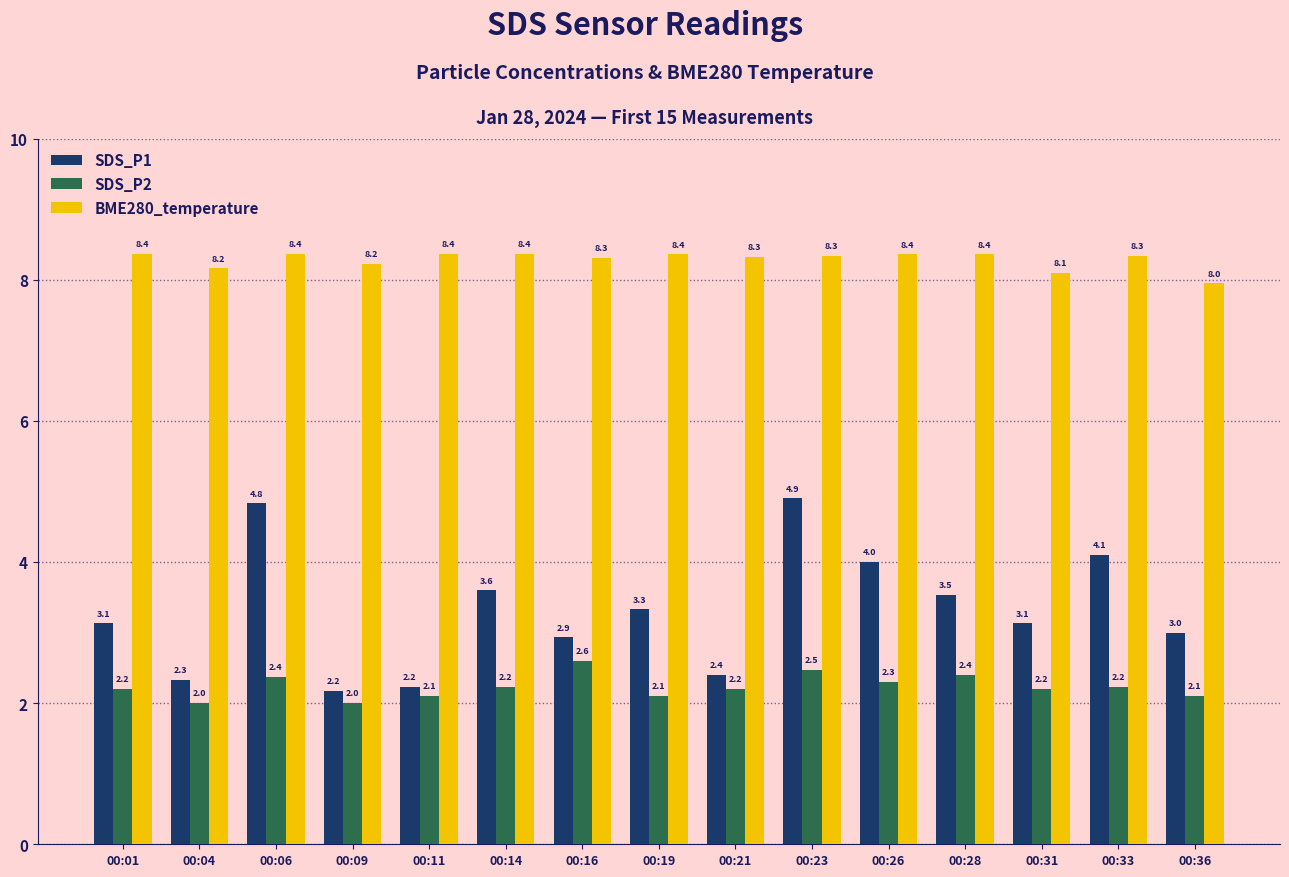

Count the BME280_temperature values in the range 8 to 9.

14